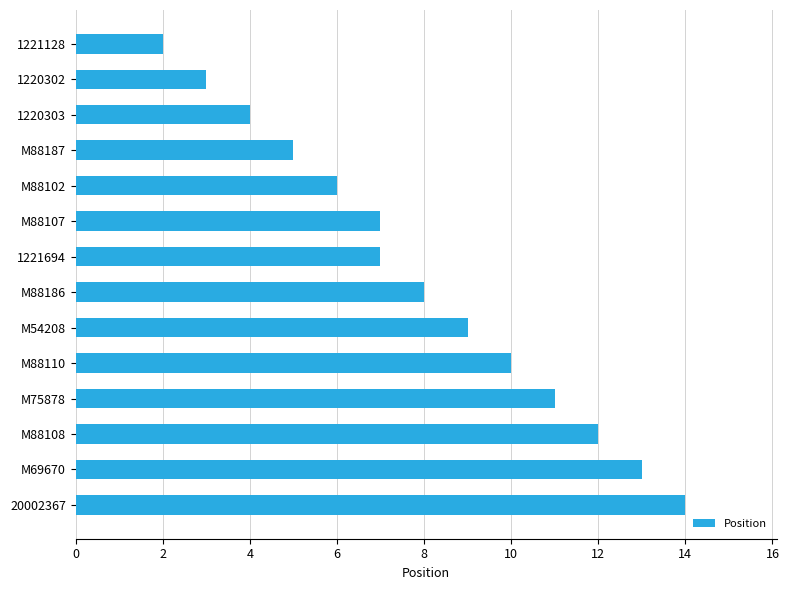

Count the number of categories in the chart.

14